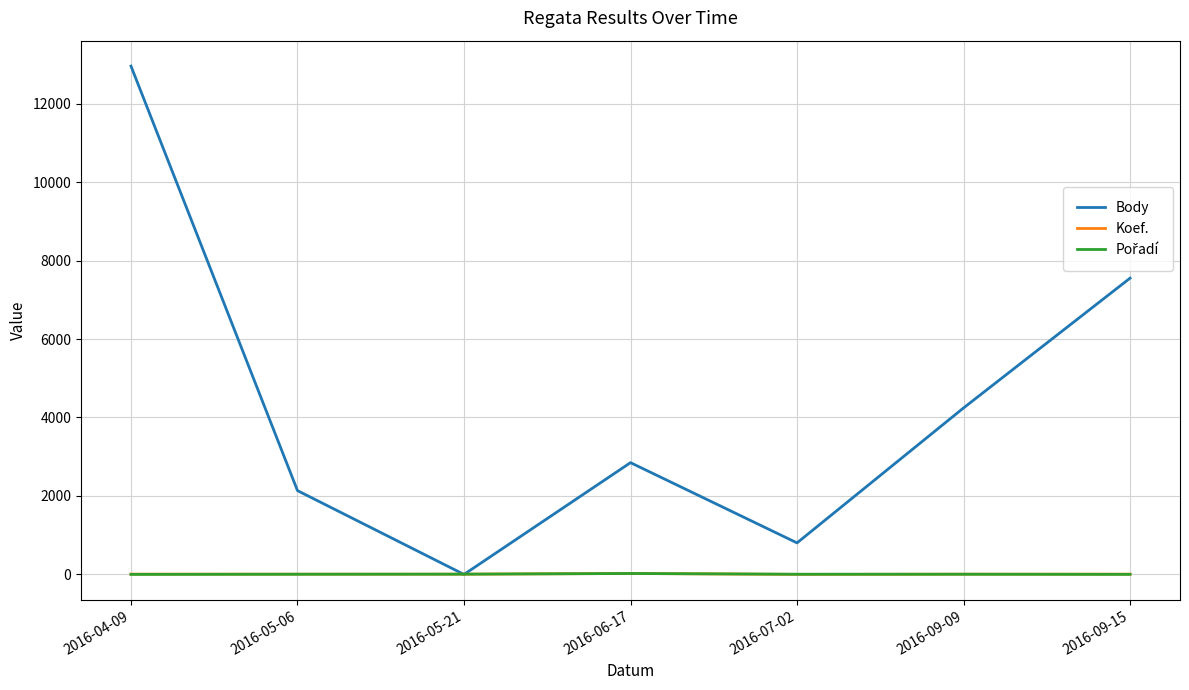

Which series changed the most between 2016-04-09 and 2016-07-02?

Body